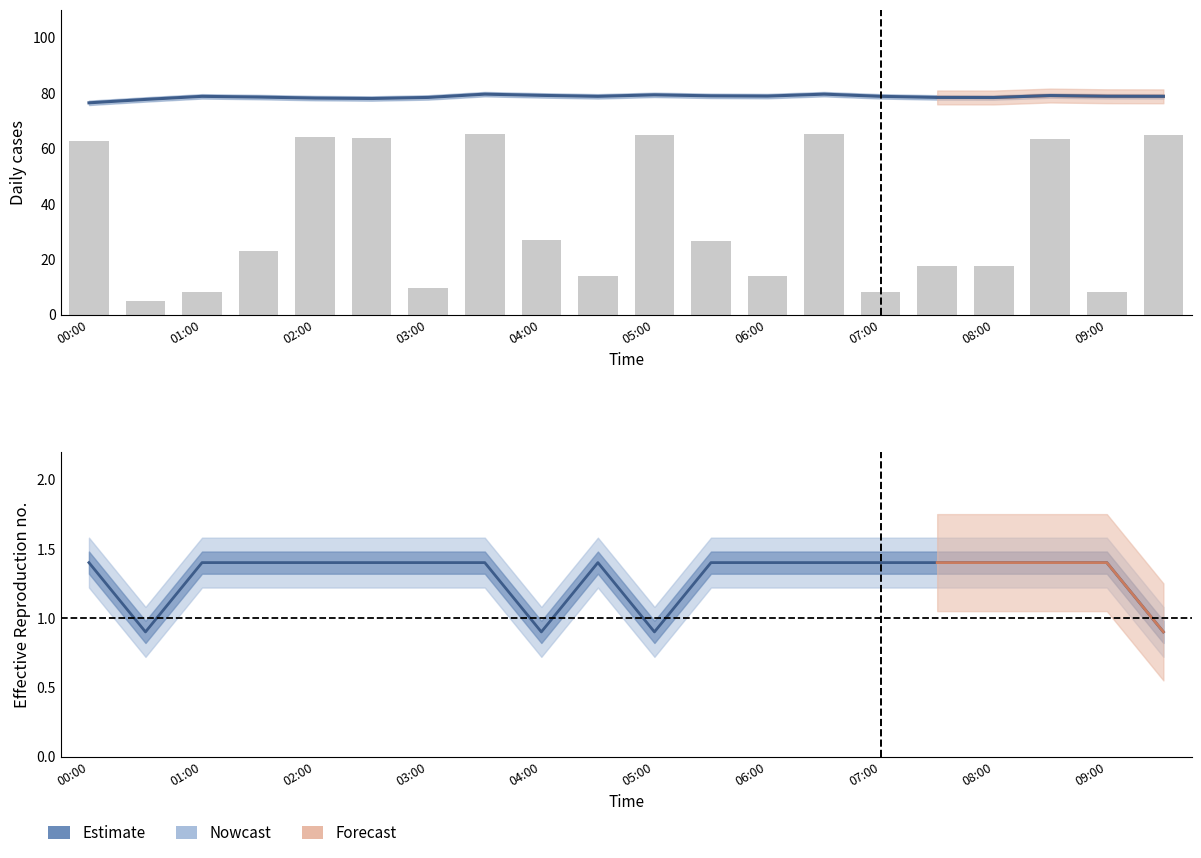

What is the spread (max minus min) of values at 08:00?

16.2